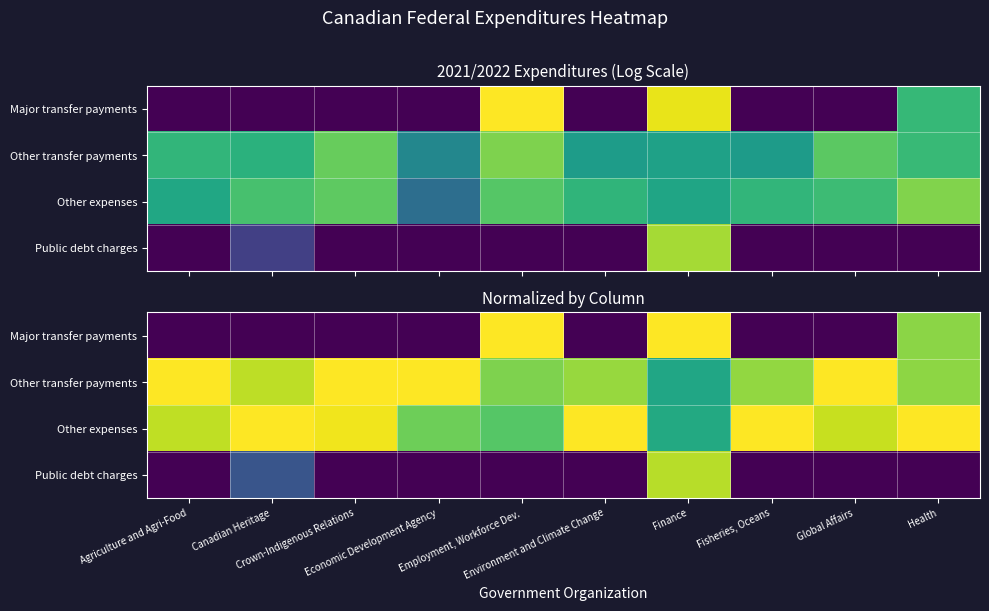

What is the sum of all Other transfer payments values?

8.8